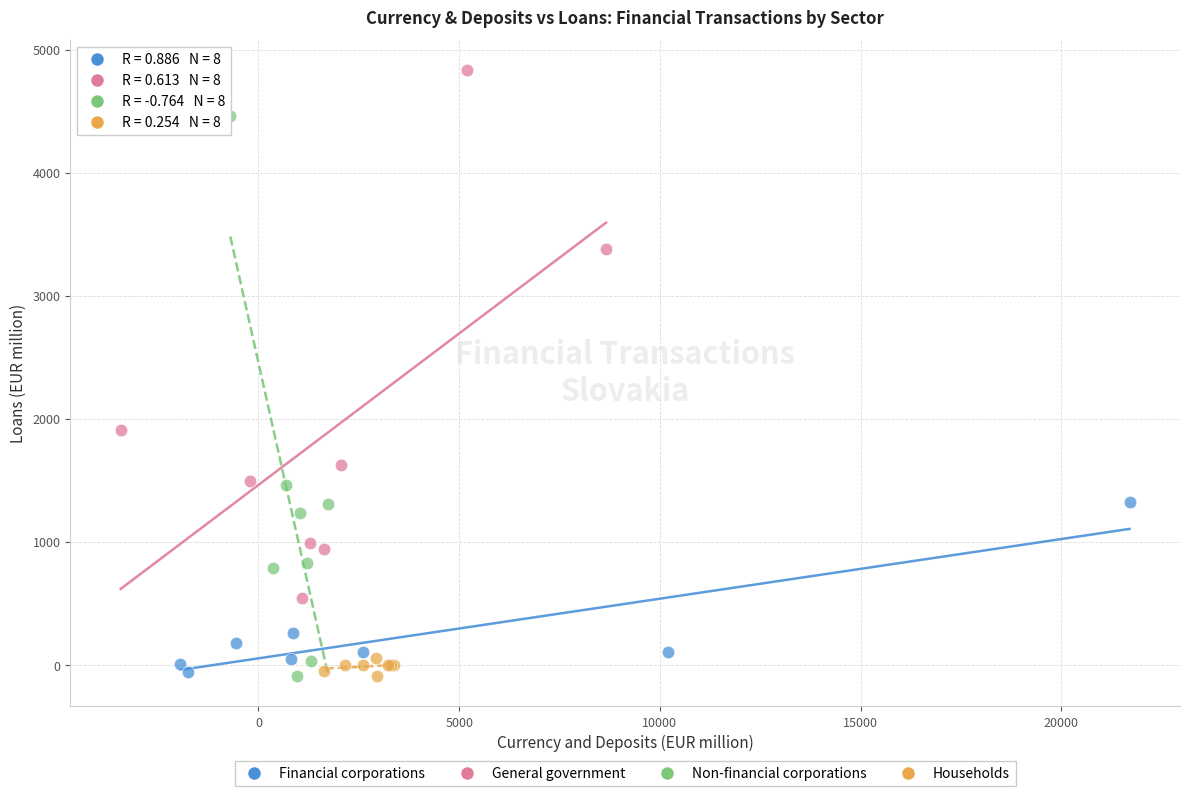

Which series contains the highest Y value?

General government